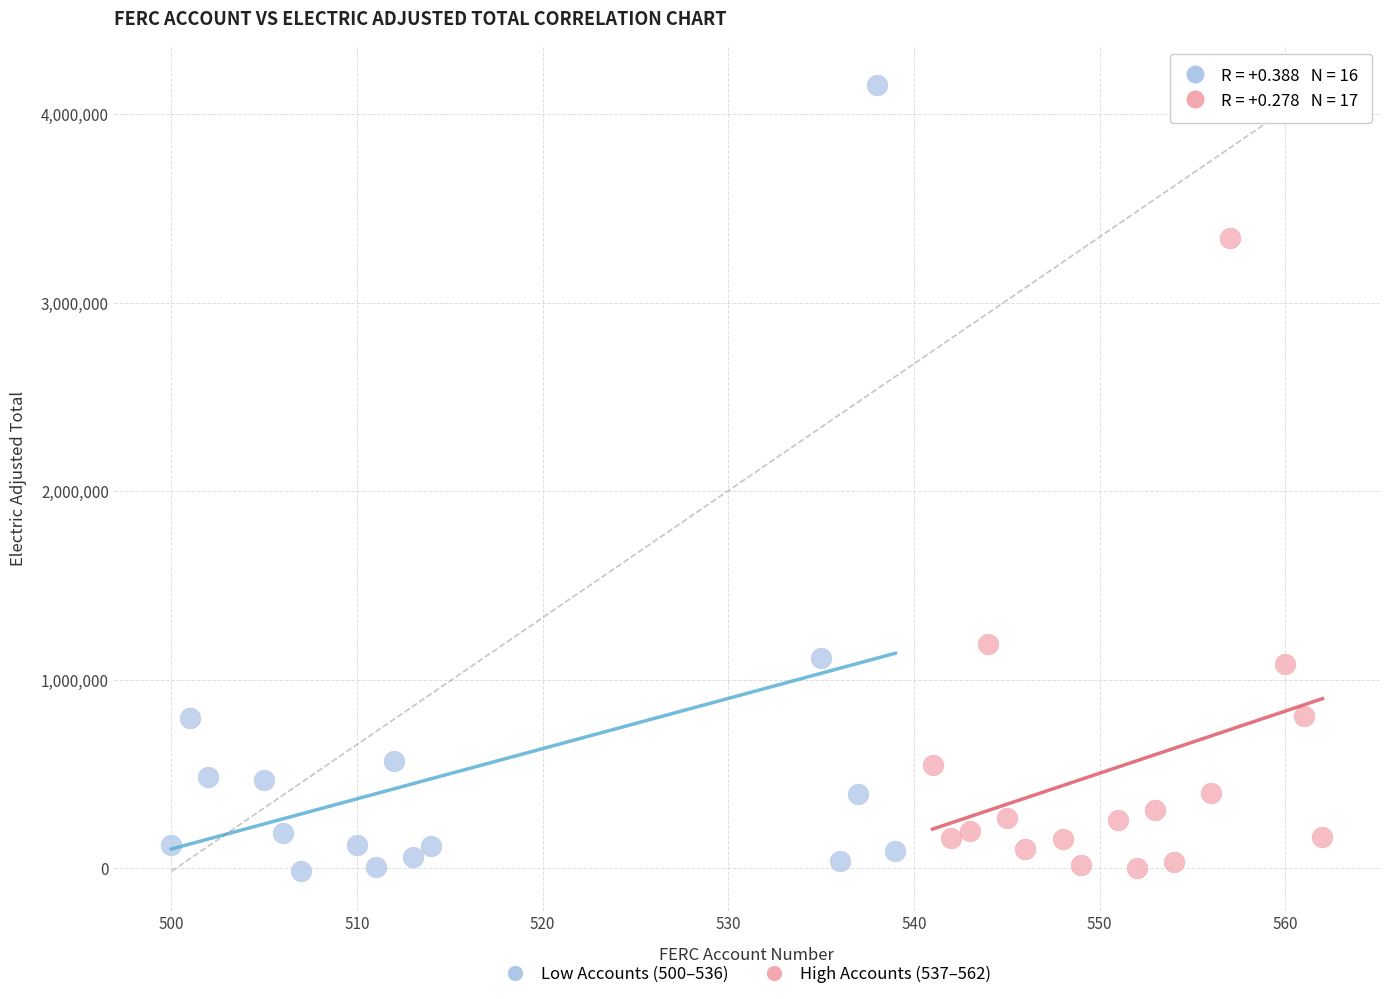

What are all the series names shown in the legend?

Low Accounts (500–536), High Accounts (537–562)